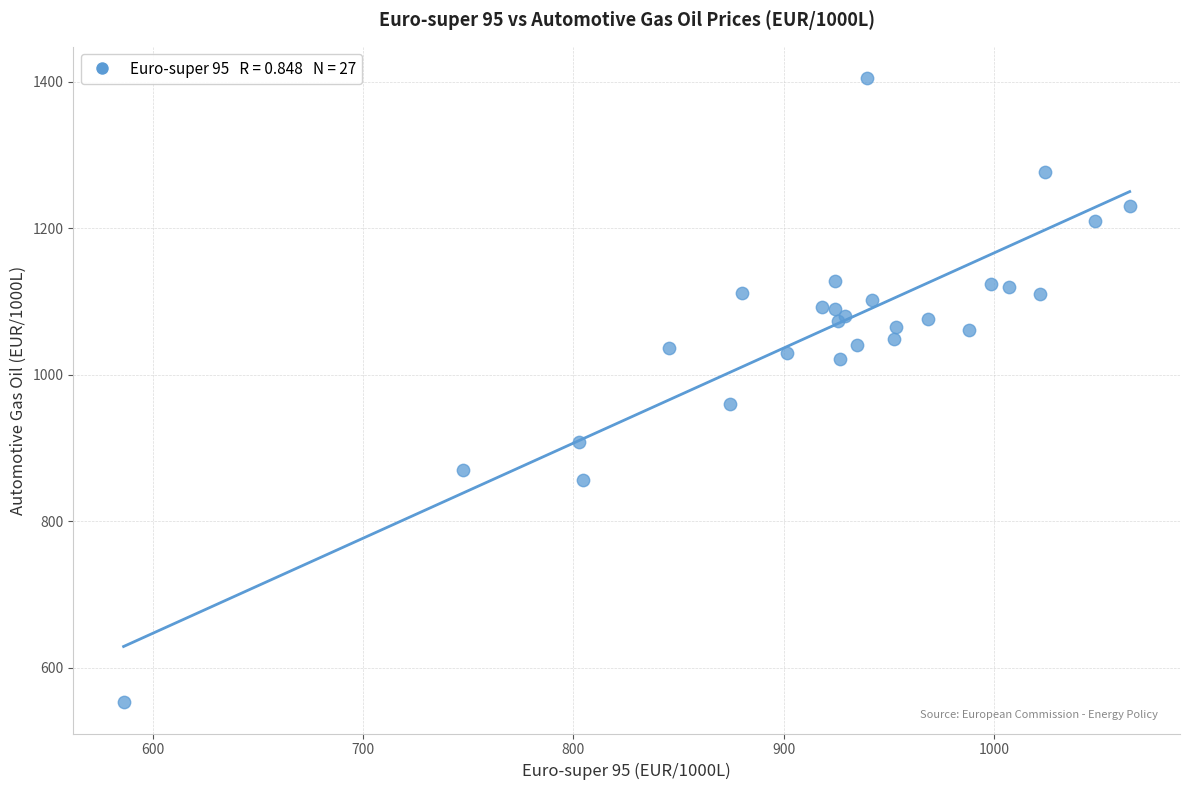

What Y value in the scatter plot is closest to 979?

960.1